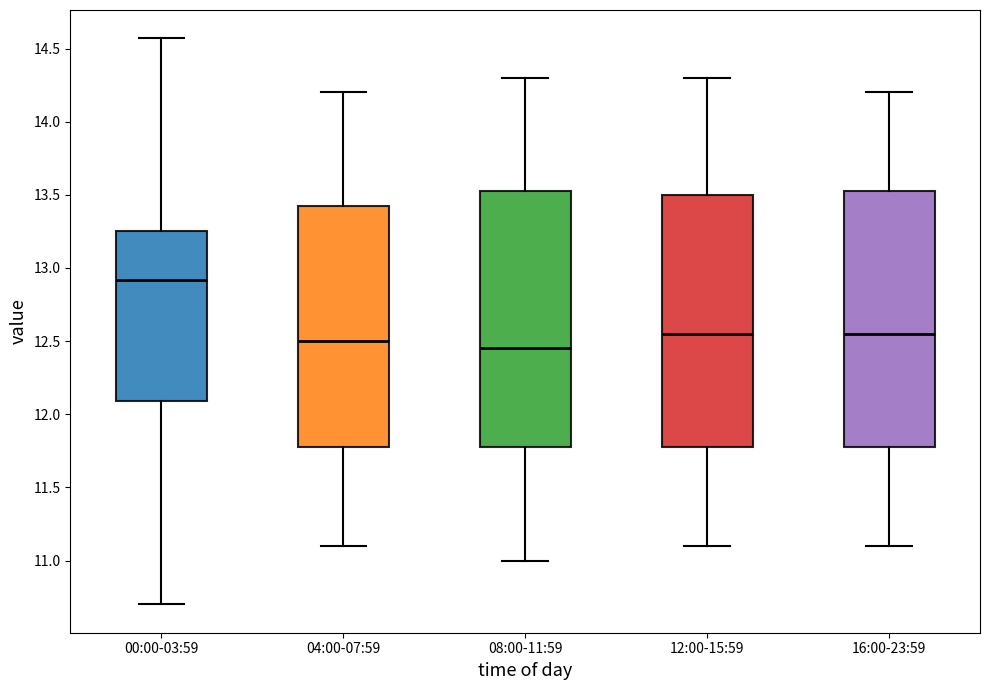

Reading left to right, read every box against the y-axis: the position of its median line, the range the box covers, and the ends of its whiskers. The values are not printed on the chart, so give them approximately, as read against the axis.

00:00-03:59: median 12.90, box 12.10 to 13.25, whiskers 10.70 to 14.55
04:00-07:59: median 12.50, box 11.80 to 13.45, whiskers 11.10 to 14.20
08:00-11:59: median 12.45, box 11.80 to 13.55, whiskers 11.00 to 14.30
12:00-15:59: median 12.55, box 11.80 to 13.50, whiskers 11.10 to 14.30
16:00-23:59: median 12.55, box 11.80 to 13.55, whiskers 11.10 to 14.20